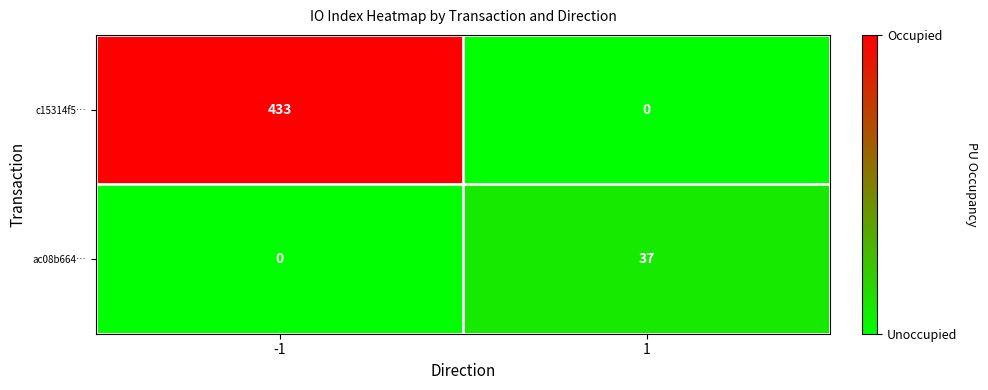

The value of c15314f5… at -1 is 433. True or false?

True